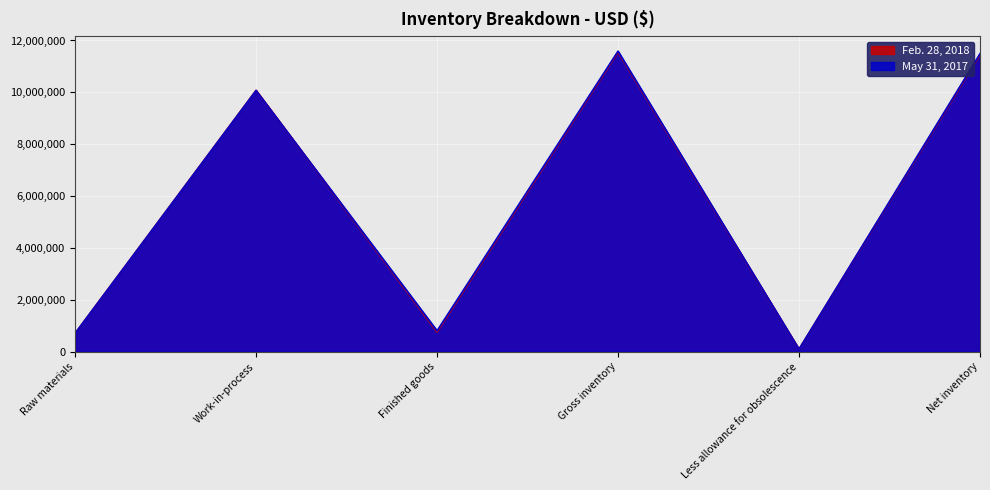

Is the value of May 31, 2017 at Finished goods greater than the value of Feb. 28, 2018 at Gross inventory?

No